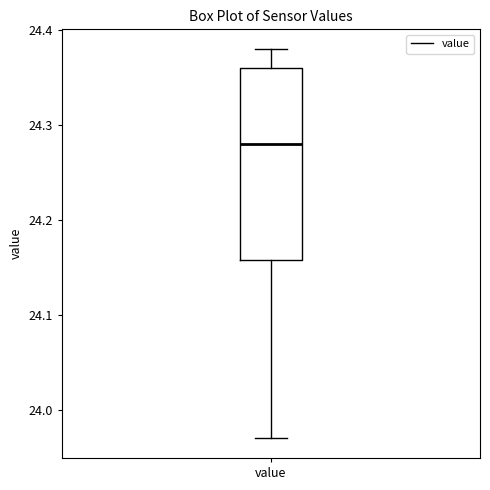

Read this box plot against the y-axis: the position of the median line, the range covered by the box, and the ends of both whiskers. The values are not printed on the chart, so give them approximately, as read against the axis.

median 24.28, box 24.16 to 24.36, whiskers 23.97 to 24.38